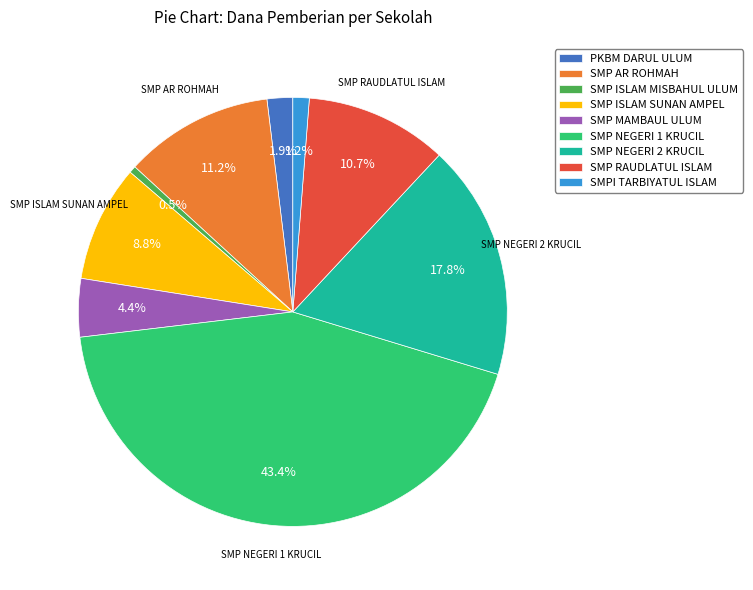

What percentage is the SMP AR ROHMAH slice, to the nearest percent?

11%